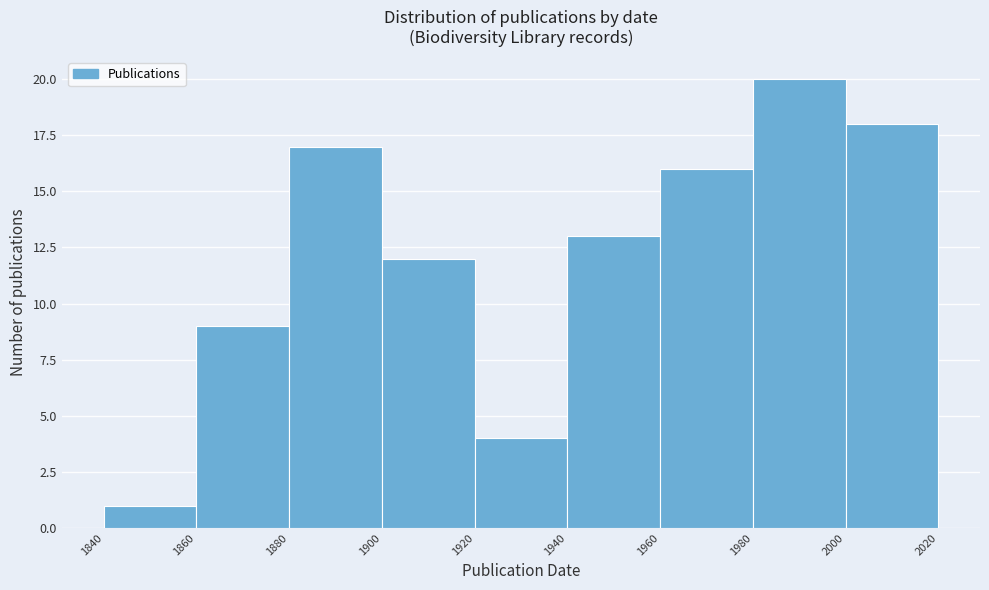

Over which range of the x-axis is the bar tallest?

1980 to 2000